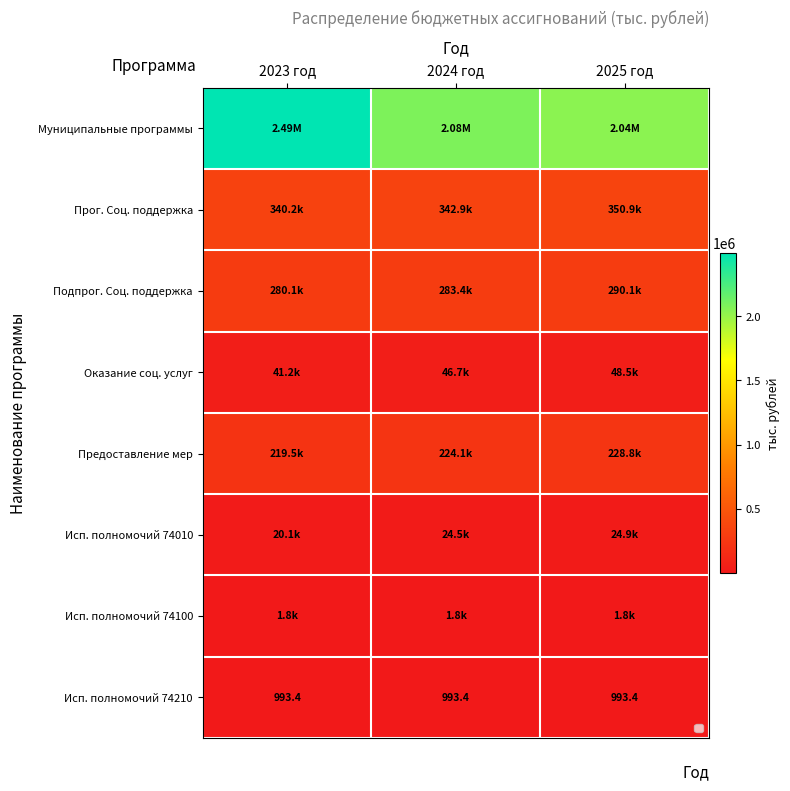

Which series has the largest range (max minus min)?

Муниципальные программы